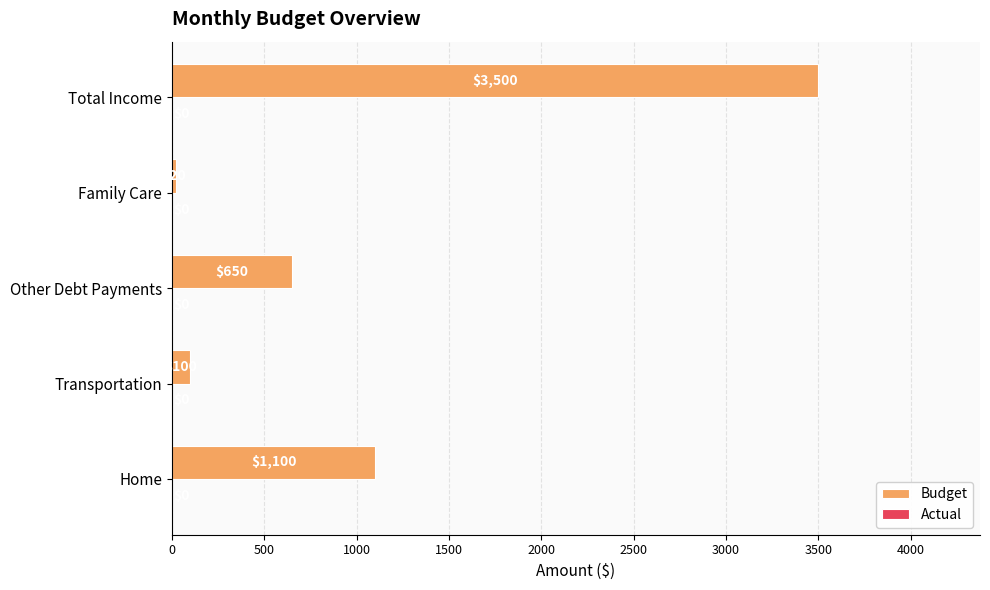

How many series are shown in this chart?

1